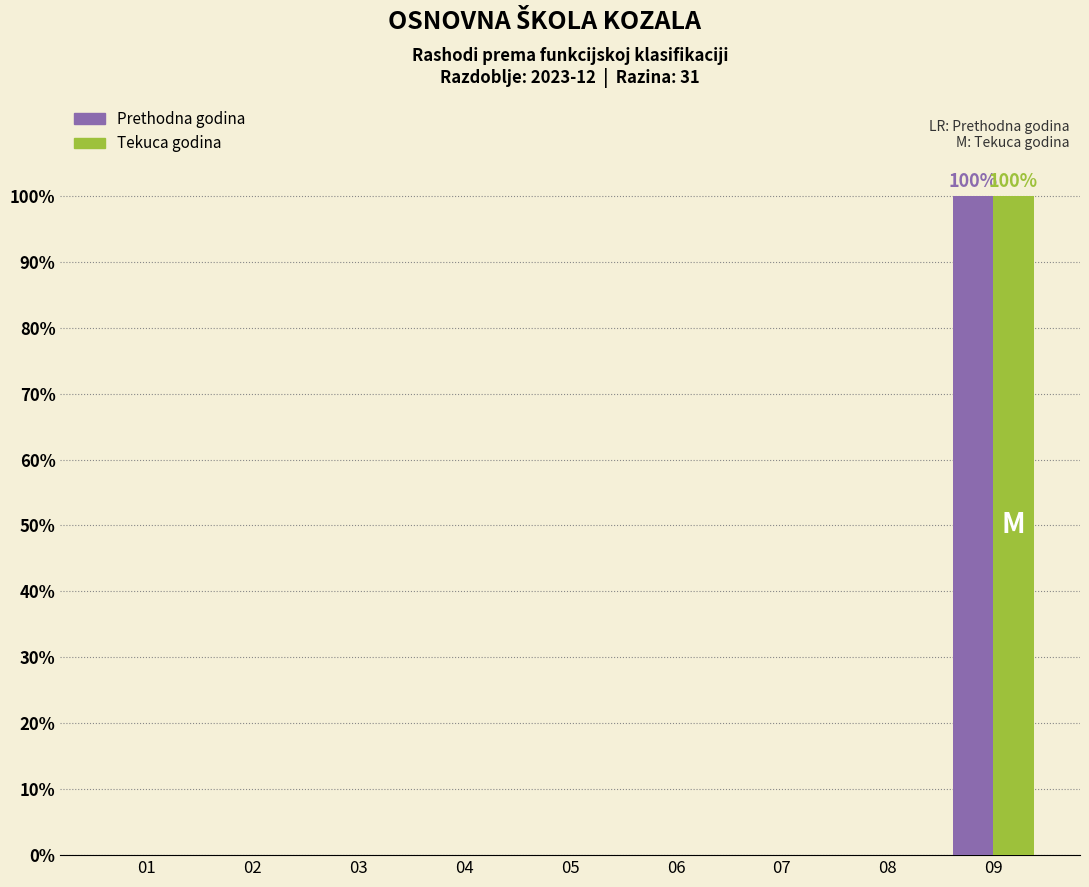

At which category is the sum across all series the highest?

09